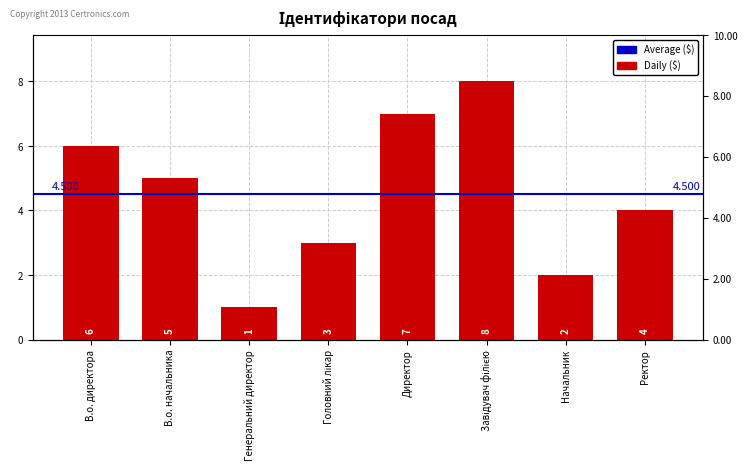

What is the value of the 6th bar from the left?

8